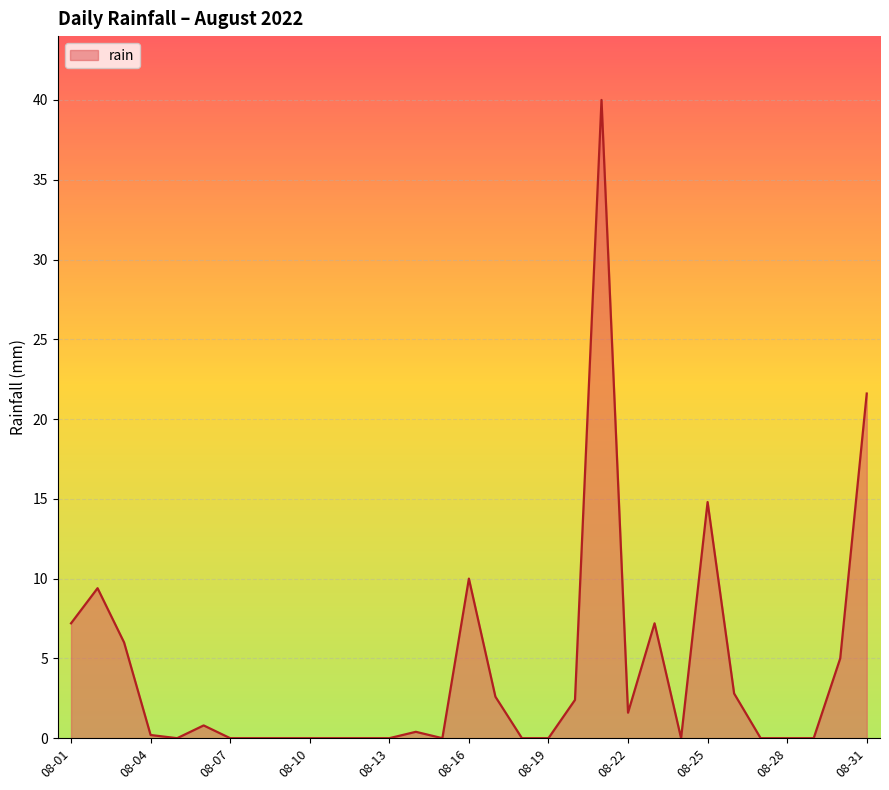

What is the difference between the maximum and minimum values?

40.0